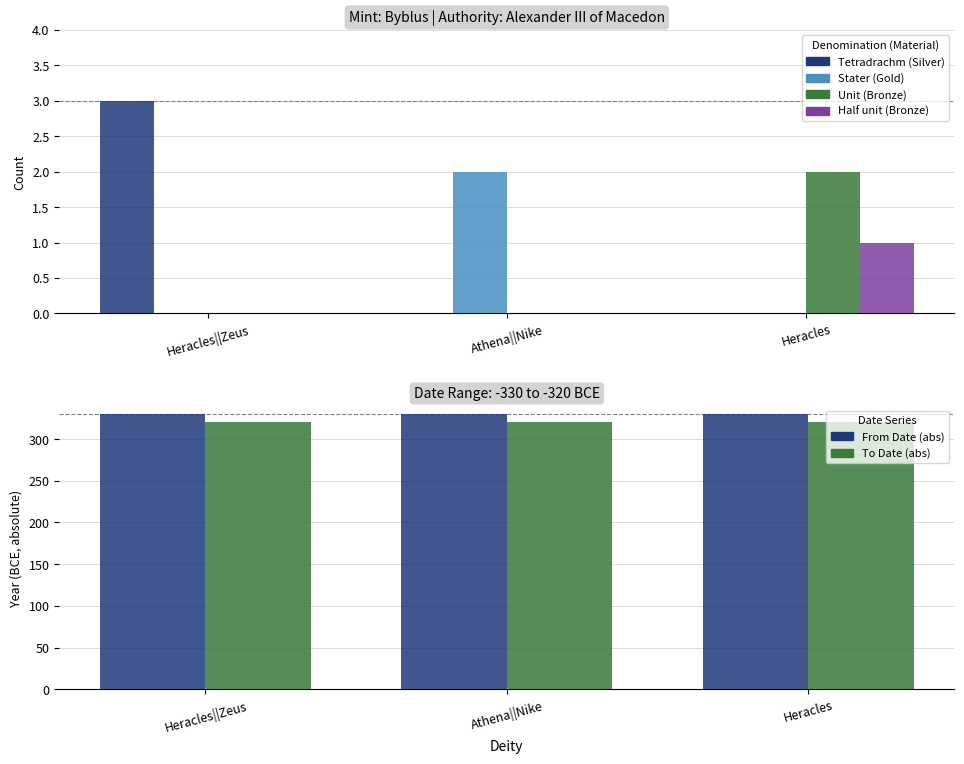

List the labels in order of Unit (Bronze) value, largest first.

Heracles, Heracles||Zeus, Athena||Nike